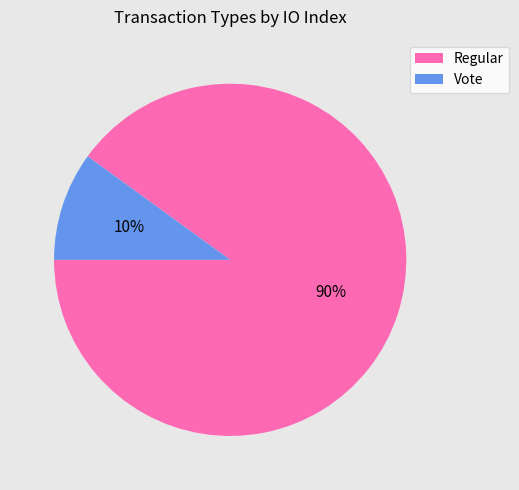

Rank the categories by value from highest to lowest.

Regular, Vote